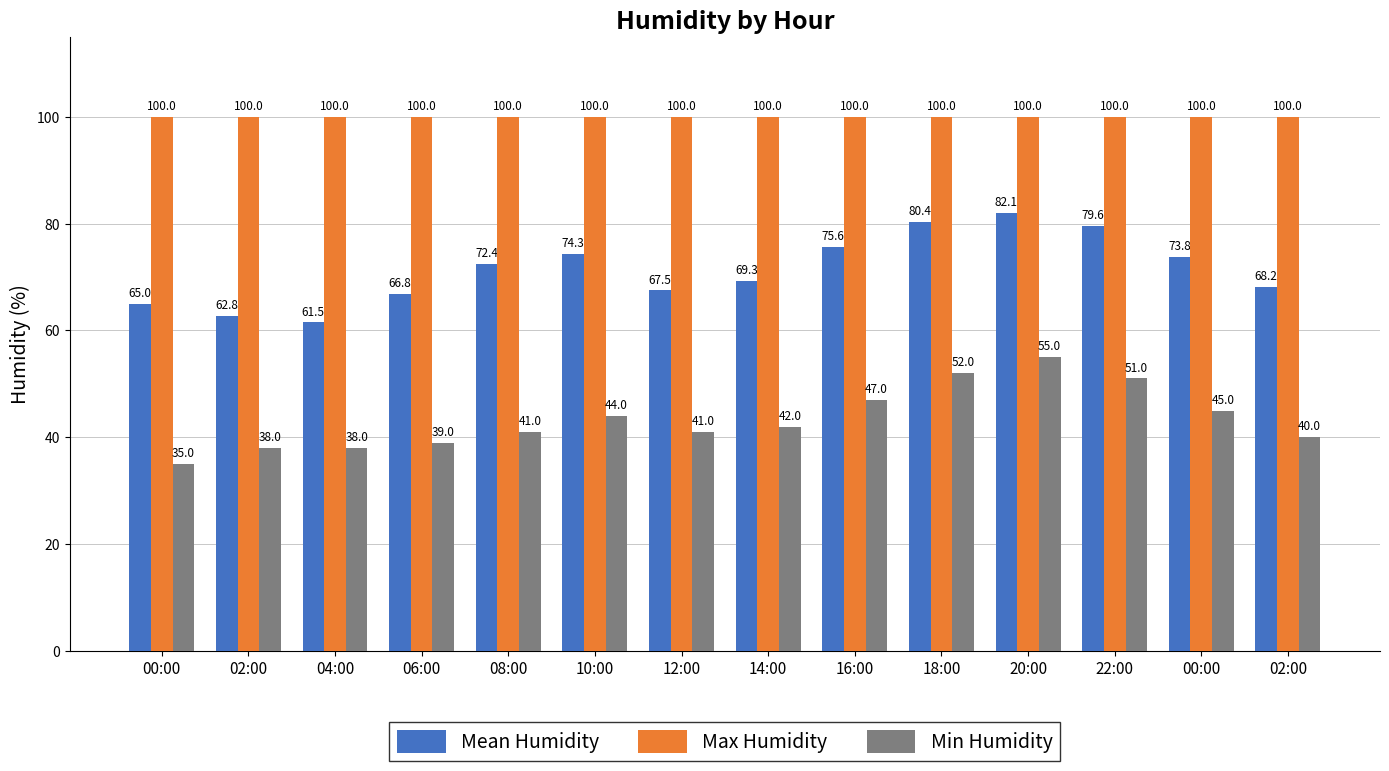

Count the number of categories in the chart.

14